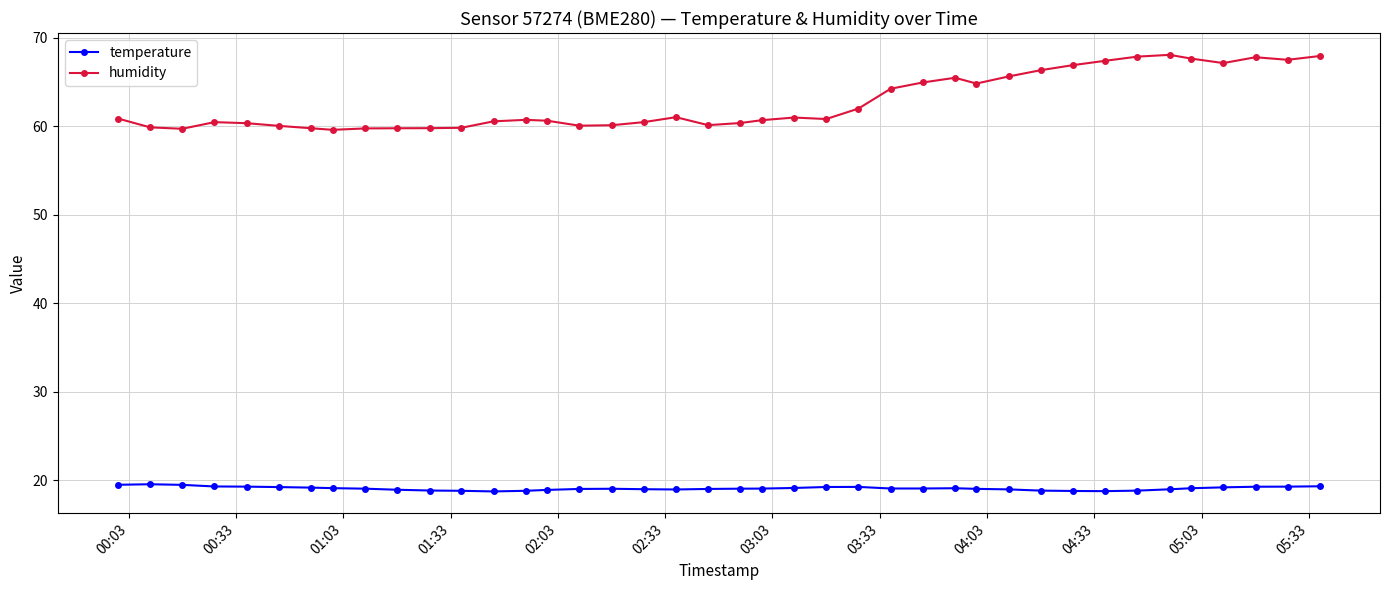

True or false: humidity and temperature intersect in this chart.

False